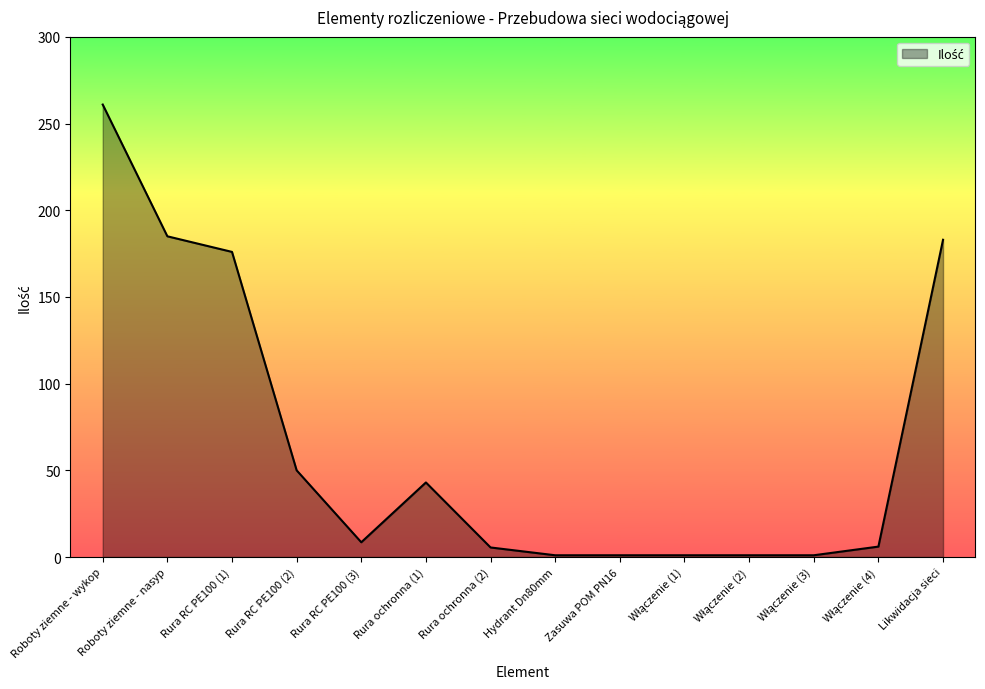

What is the difference between the maximum and minimum values?

260.0